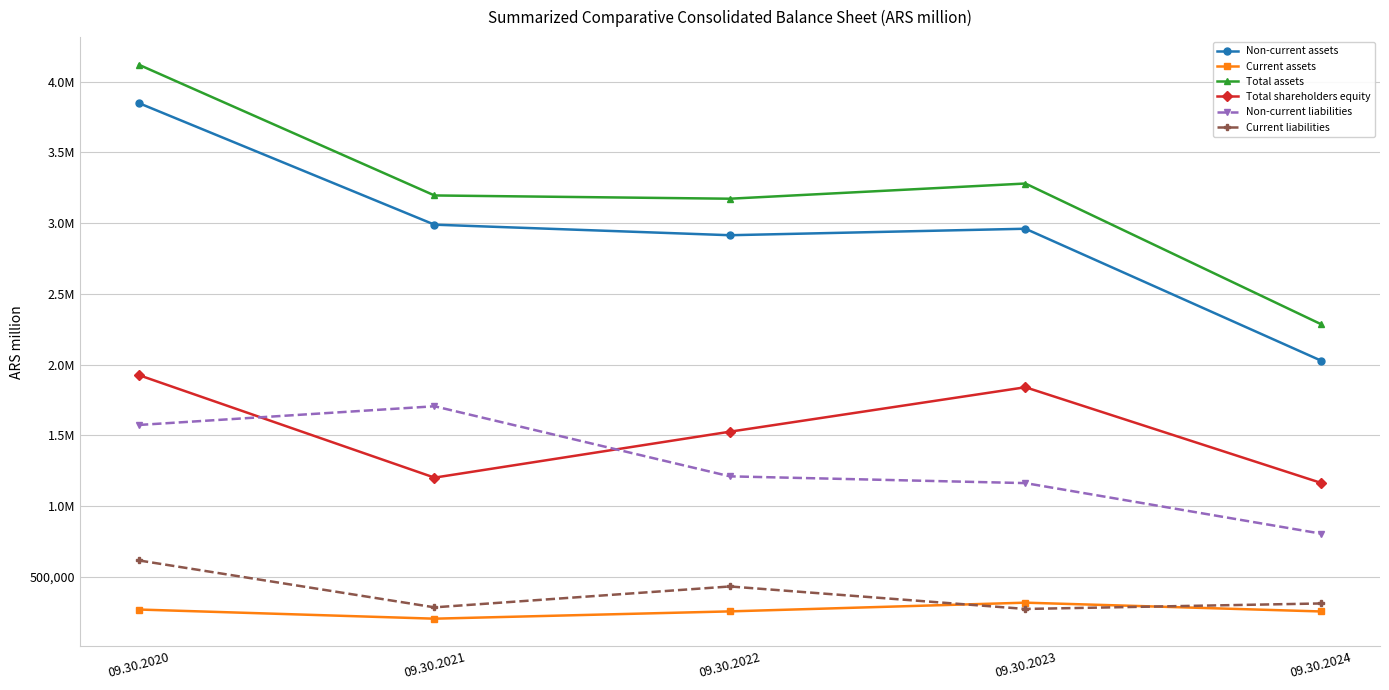

Does the chart have visible grid lines?

Yes